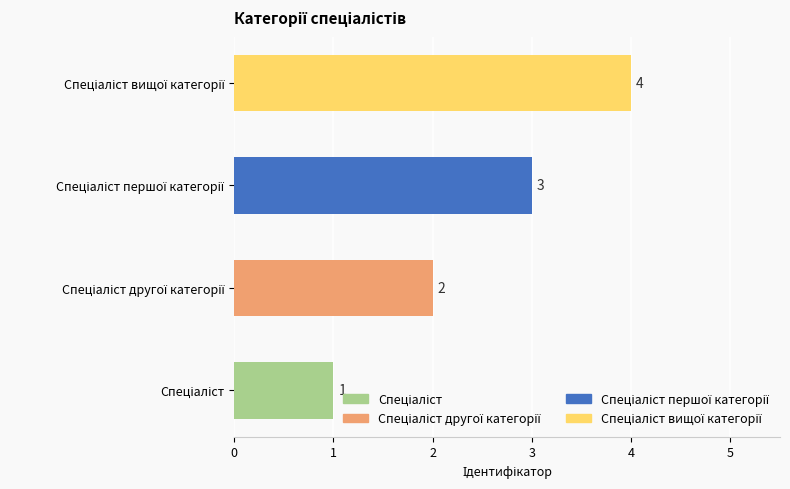

What is the difference between the maximum and minimum values?

3